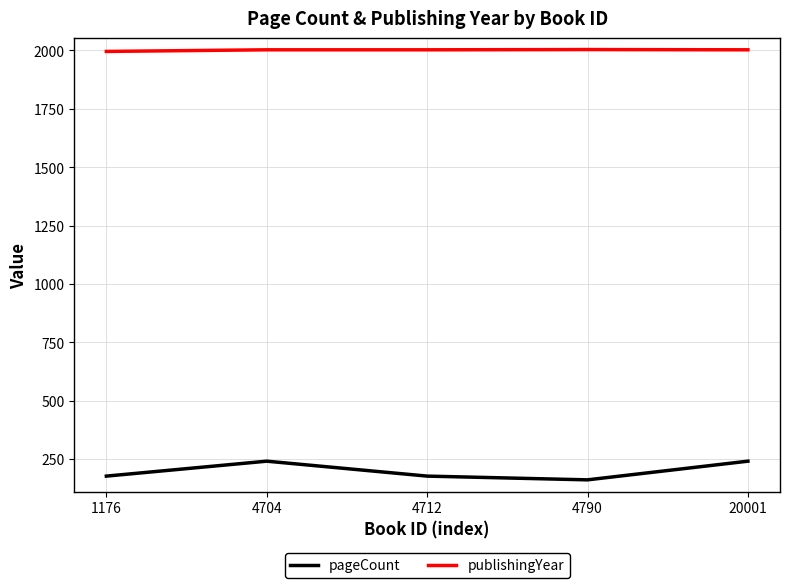

What is the difference between the highest and lowest values at 4712?

1827